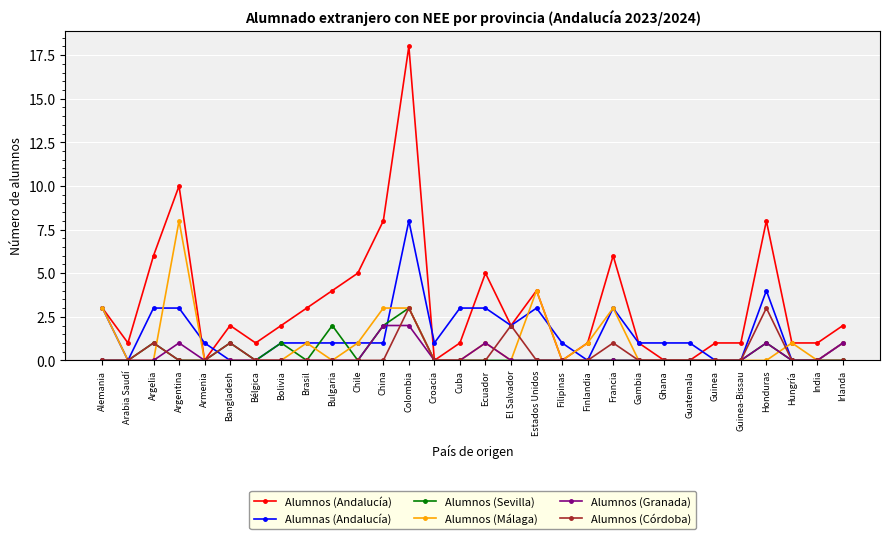

Read the Alumnos (Málaga) value at China.

3